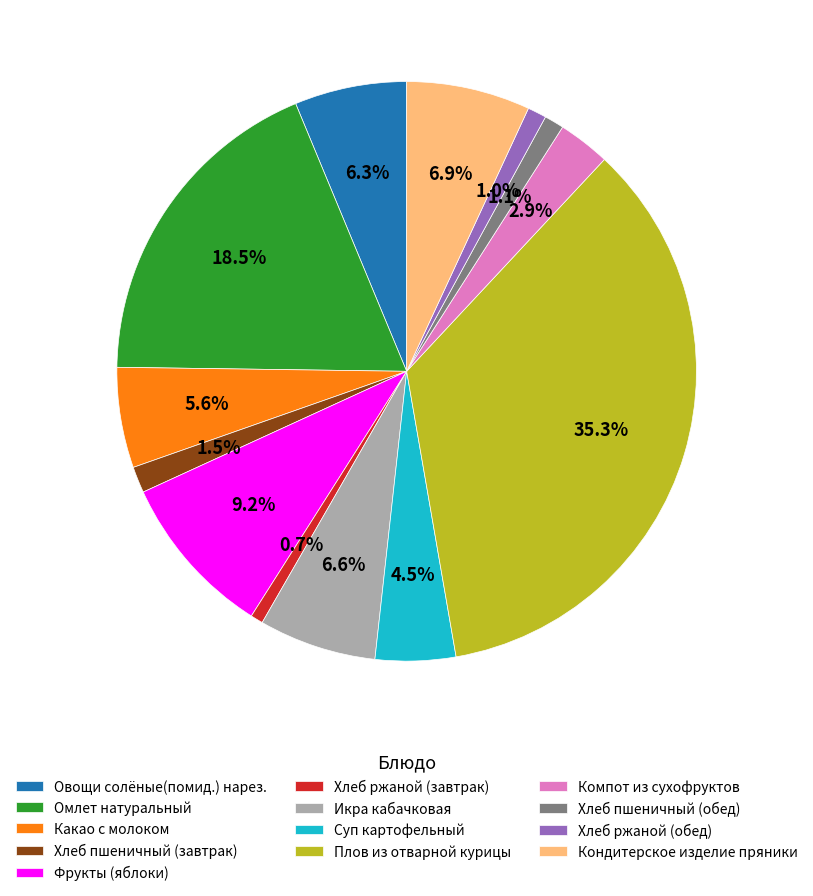

True or false: Фрукты (яблоки) accounts for 1% of the total.

False